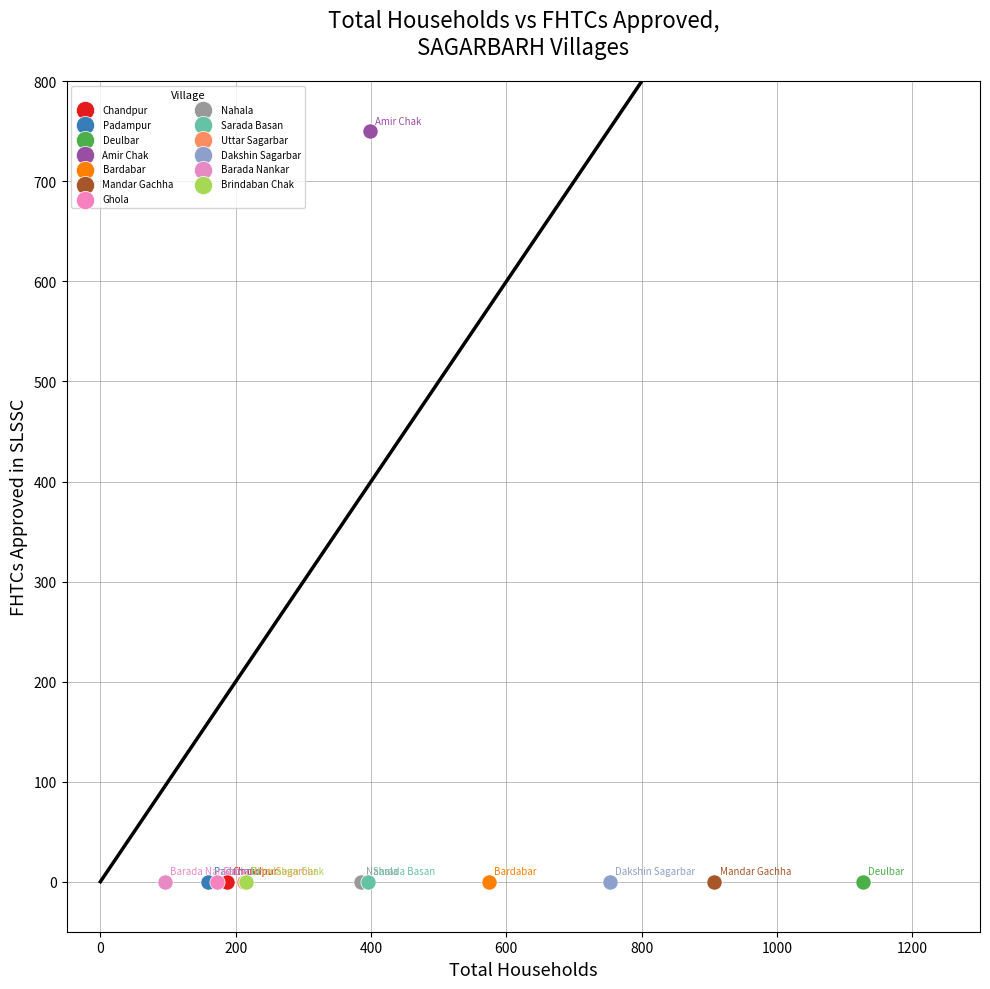

What are all the series names shown in the legend?

Chandpur, Padampur, Deulbar, Amir Chak, Bardabar, Mandar Gachha, Ghola, Nahala, Sarada Basan, Uttar Sagarbar, Dakshin Sagarbar, Barada Nankar, Brindaban Chak